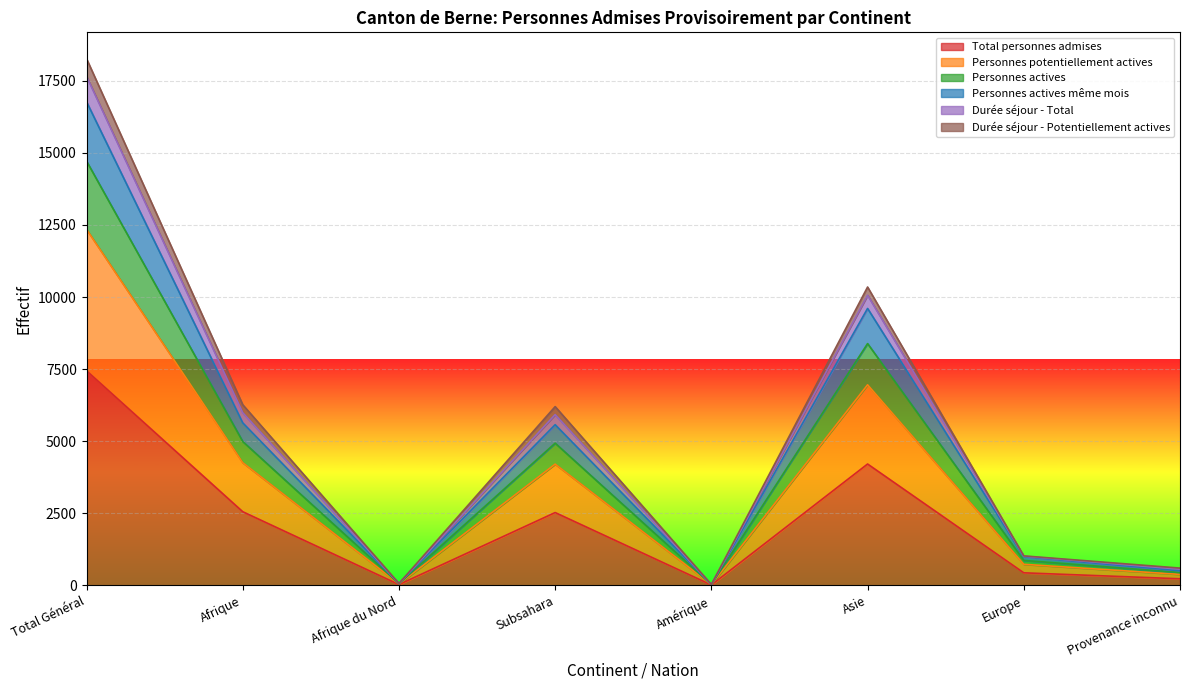

The Durée séjour - Total series shows 66 at Afrique du Nord. True or false?

True